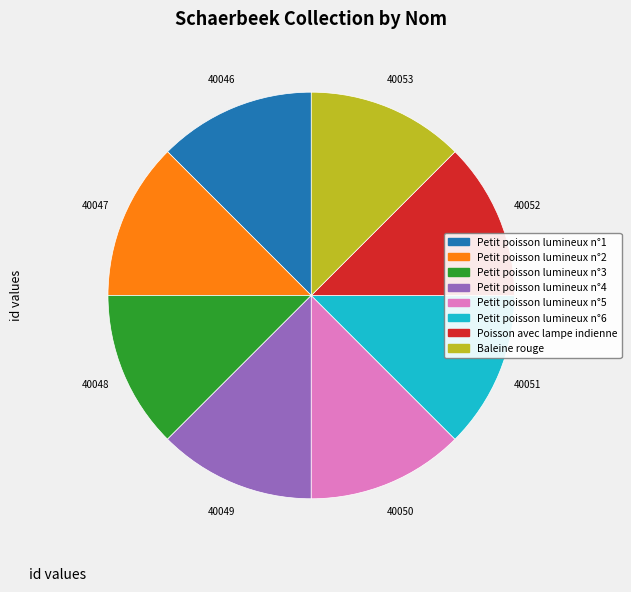

The Petit poisson lumineux n°5 slice represents 4% of the pie. True or false?

False